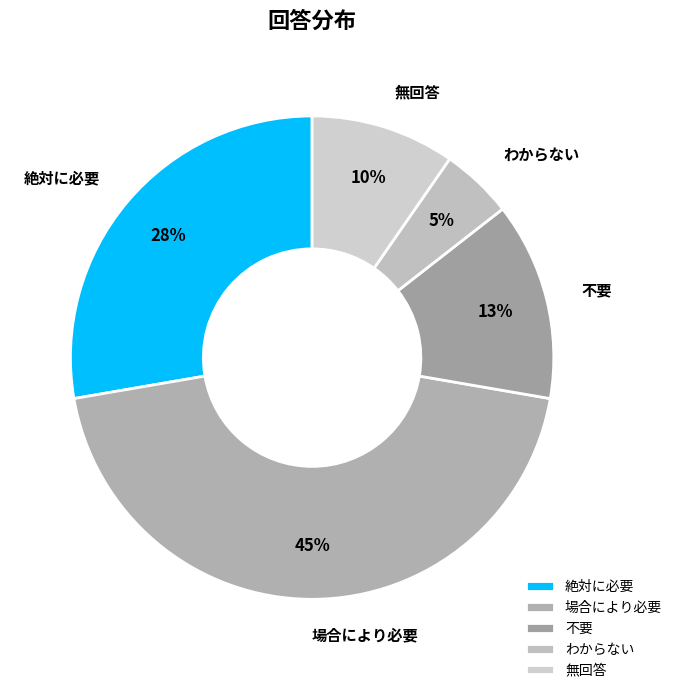

True or false: 場合により必要 accounts for 39% of the total.

False